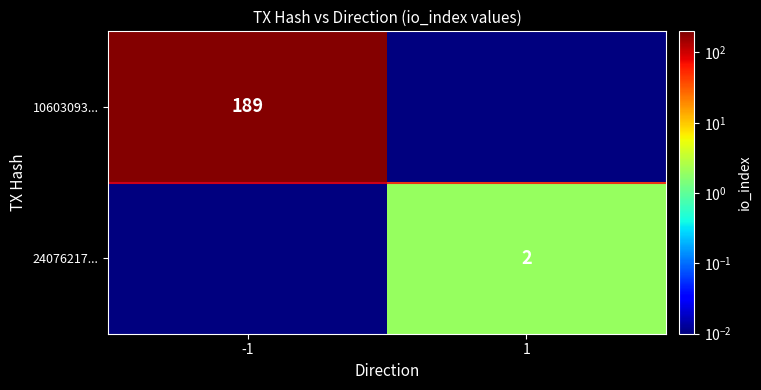

What is the highest value of the 24076217... series?

2.0